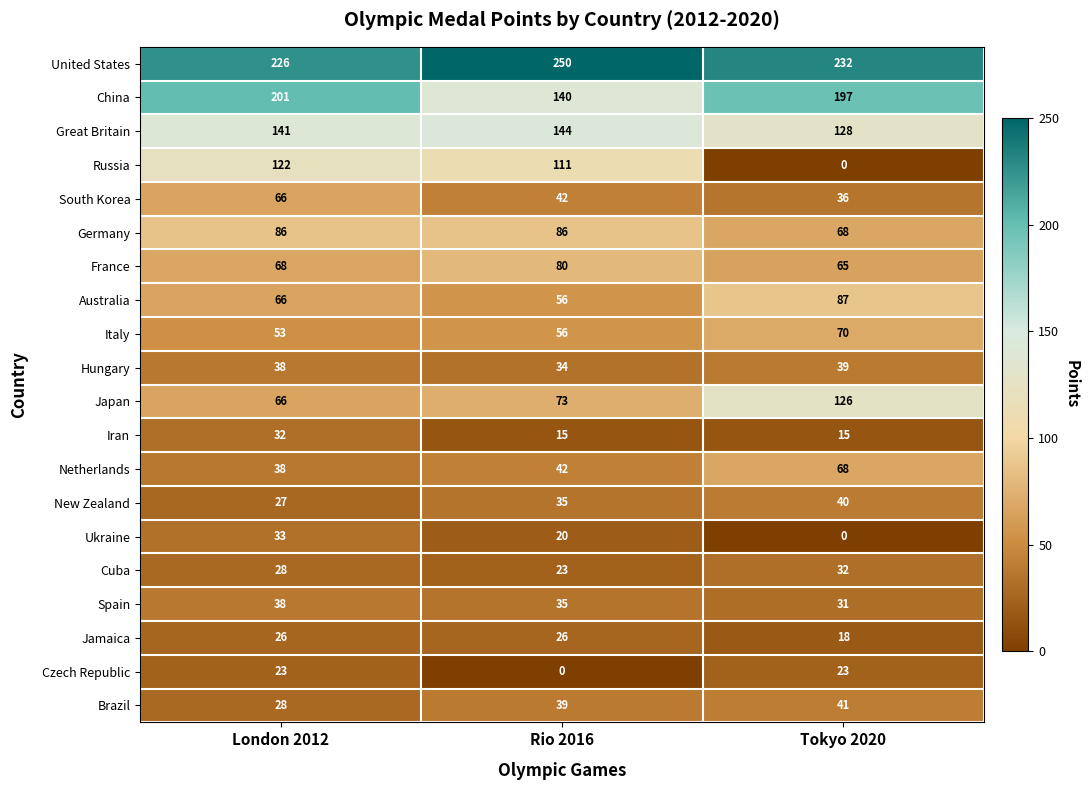

What is the average value of the Brazil series?

36